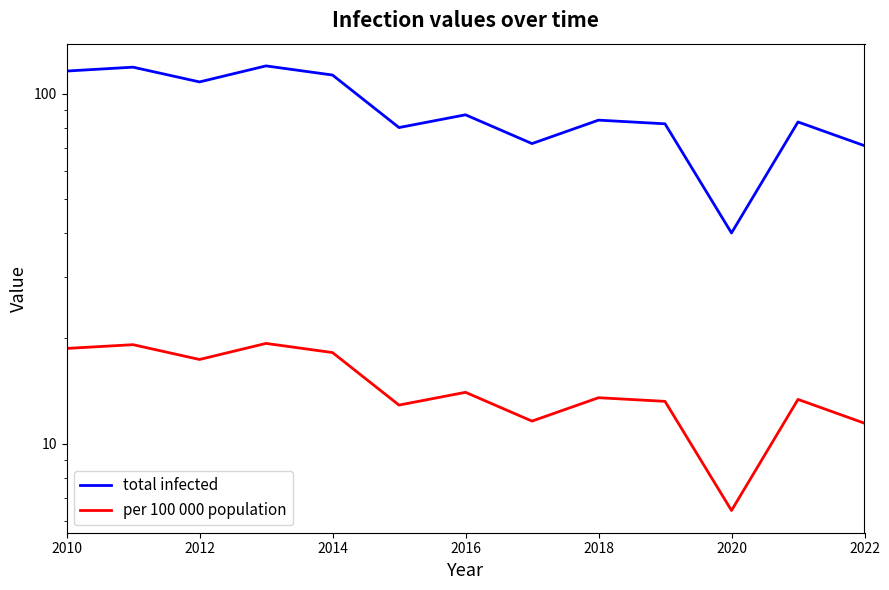

Is this an area chart (filled region under the line)?

No